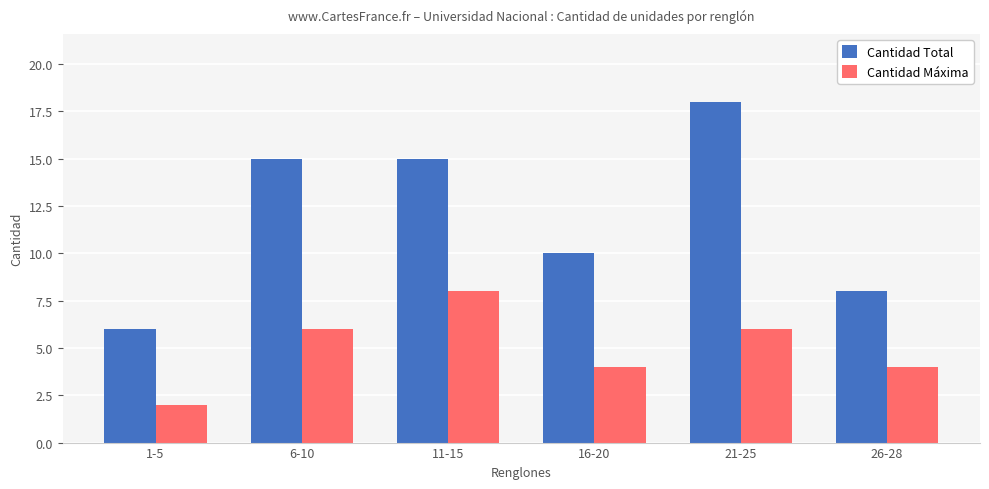

The Cantidad Total series shows 8 at 26-28. True or false?

True